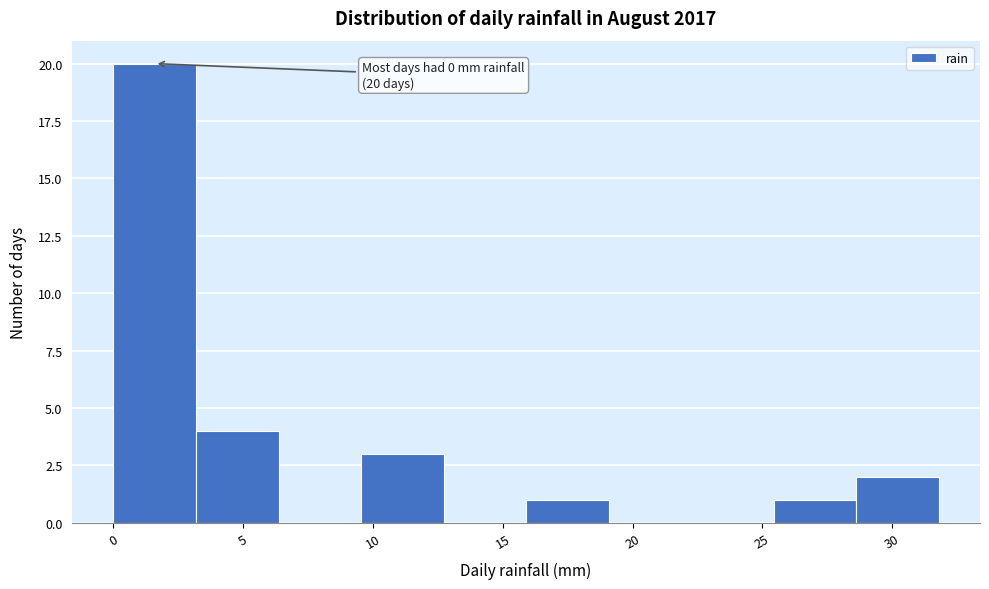

Over which range of the x-axis is the bar tallest?

0.0 to 3.0